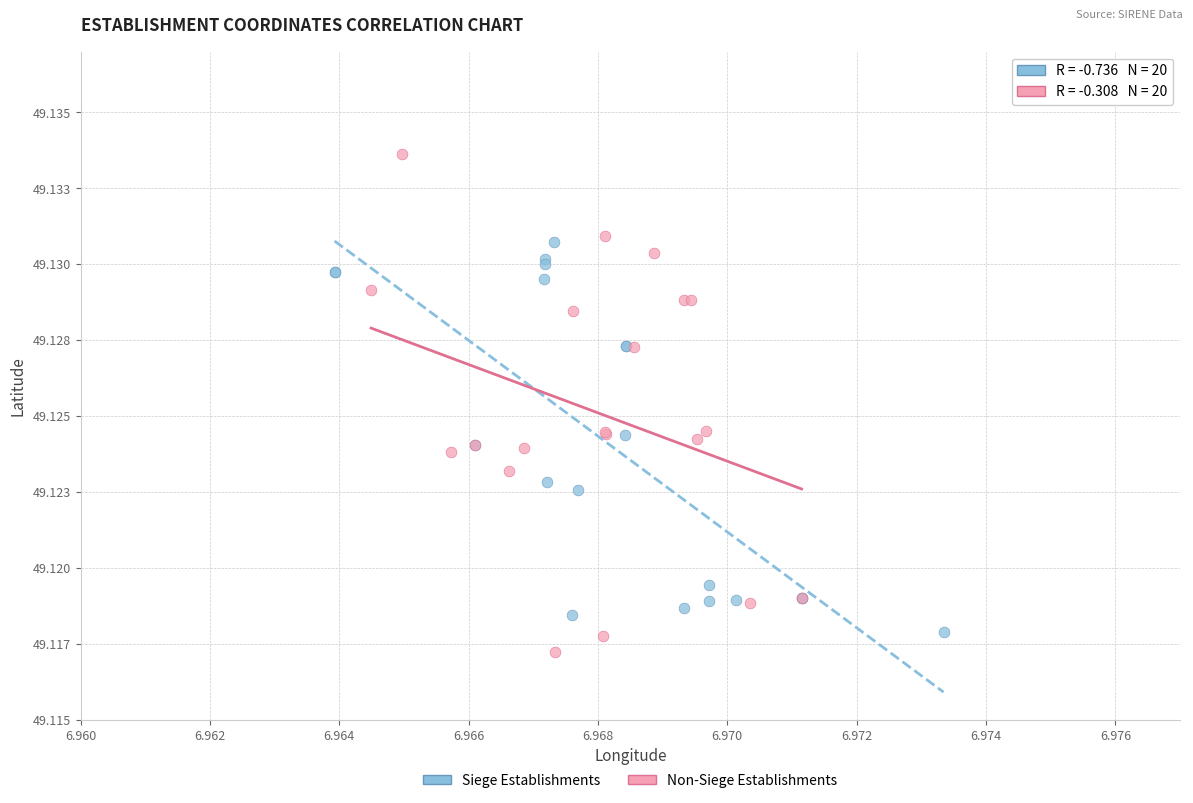

Which series contains the highest Y value?

Non-Siege Establishments